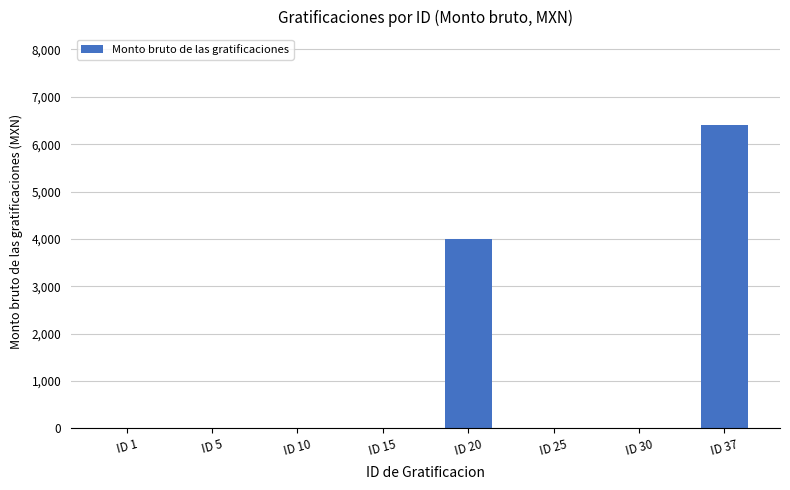

The value at ID 20 is 2349. True or false?

False